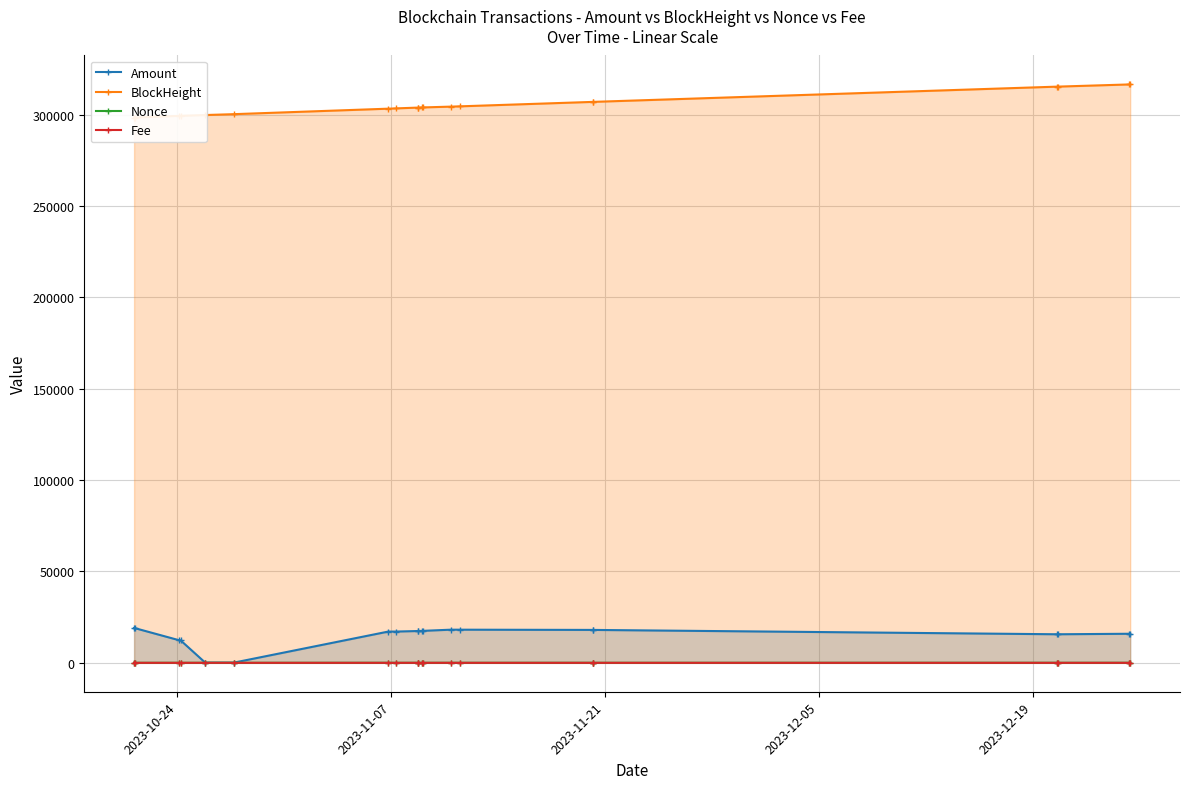

What is the value of the Amount point at the 11th from the left?

17500.9